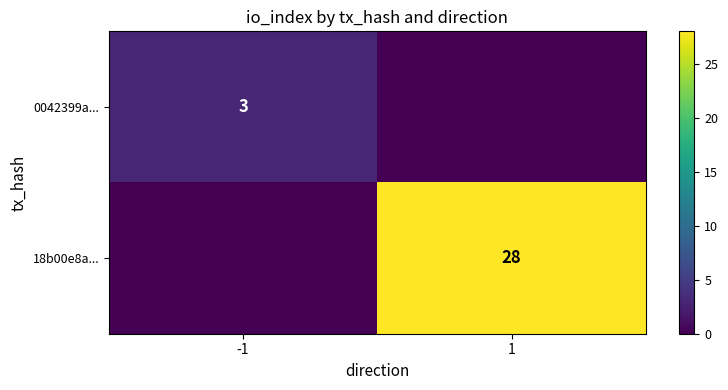

True or false: 0042399a... has a value of 1 at -1.

False